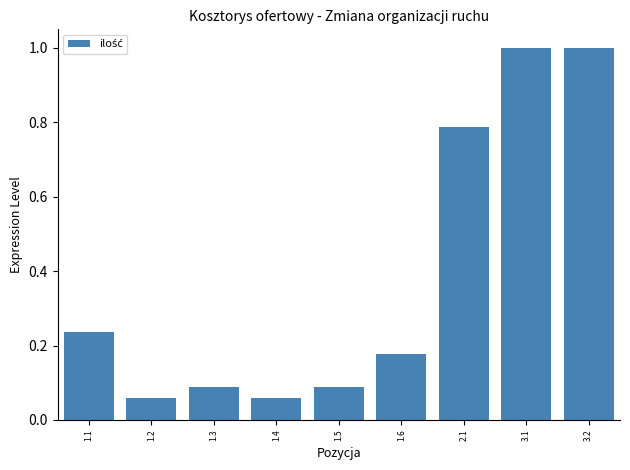

What is the average value?

0.4